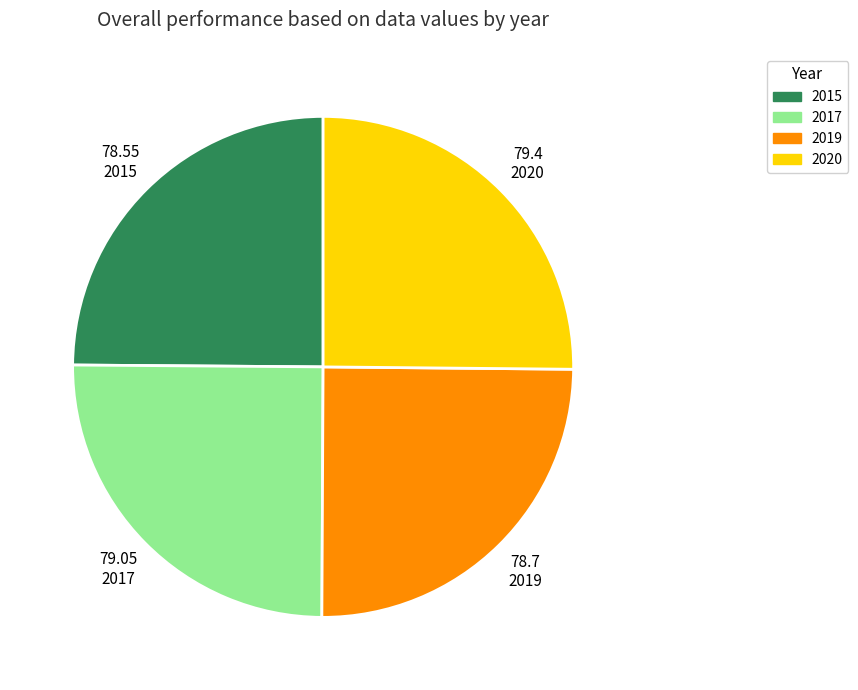

Is it true that 2019 is 35% of the pie?

False